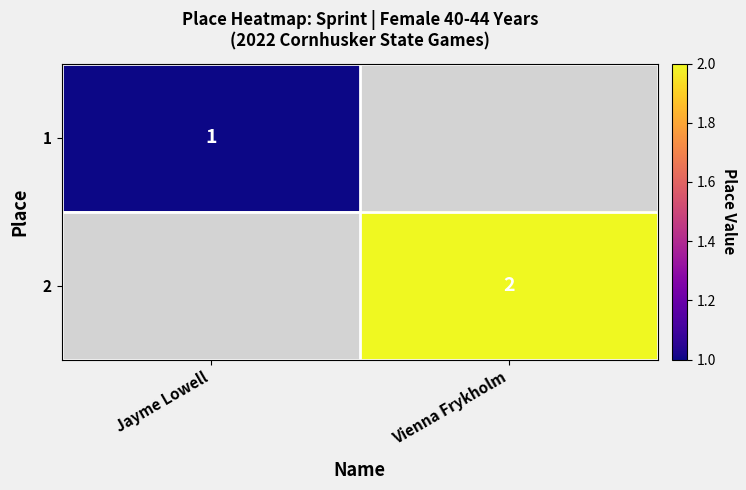

Count the number of categories in the chart.

2